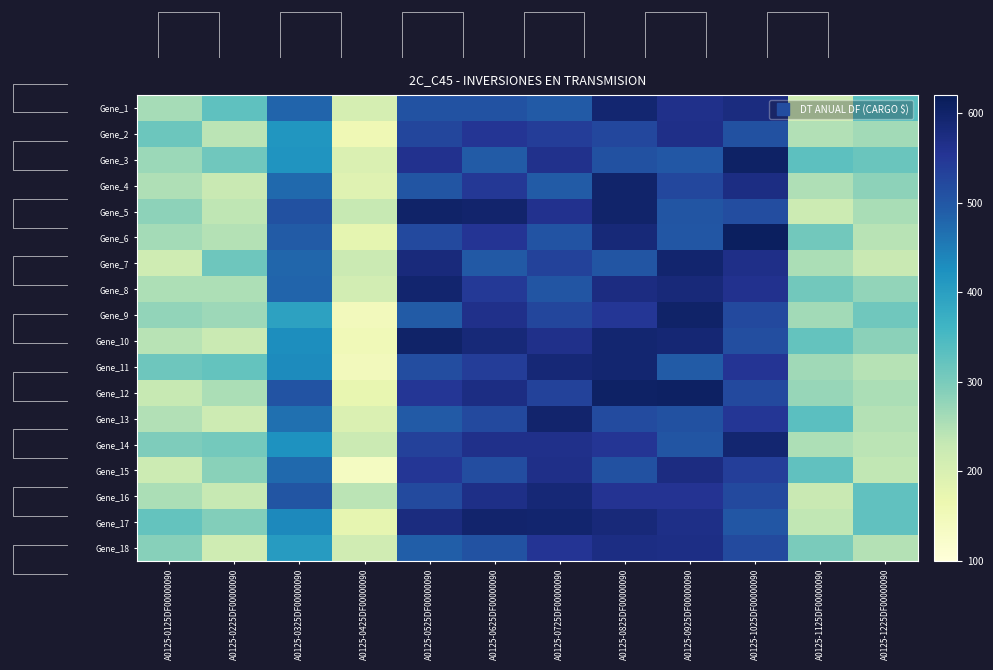

Where does the Gene_9 series first go above 492?

A0125-0525DF00000090